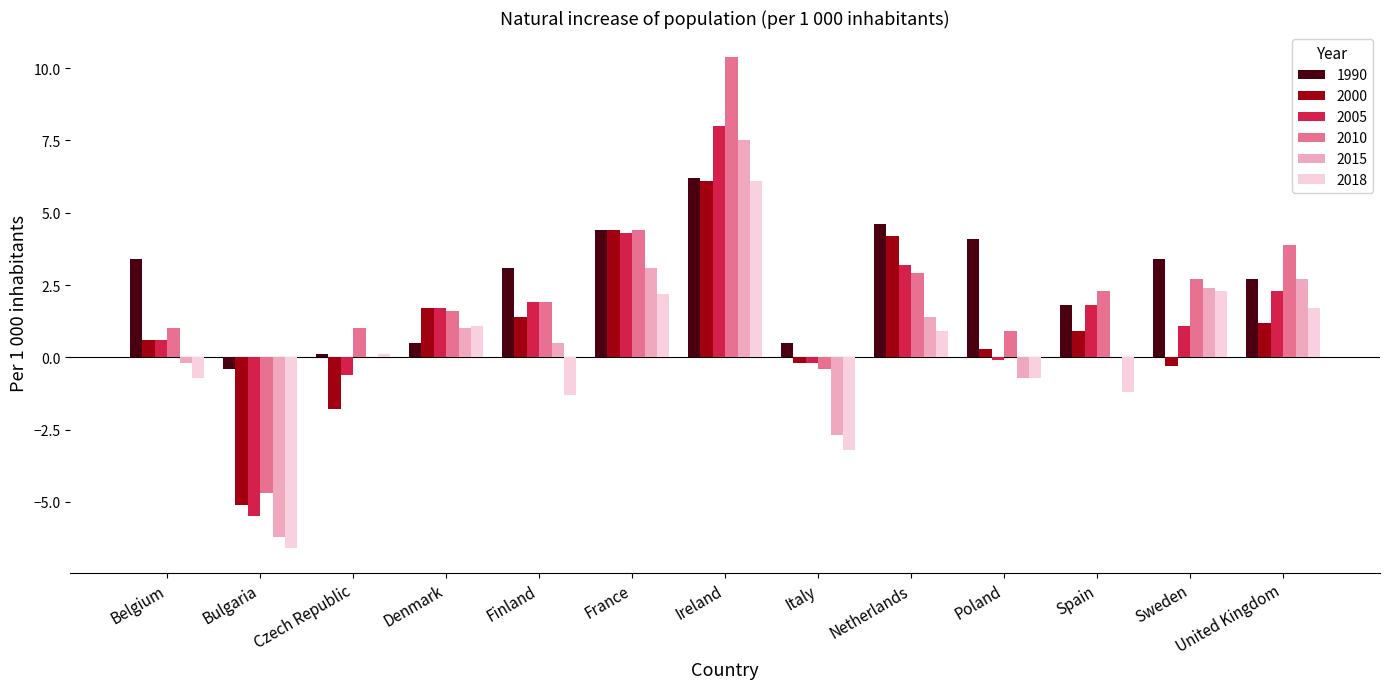

True or false: 2005 has a value of -8.0 at Bulgaria.

False